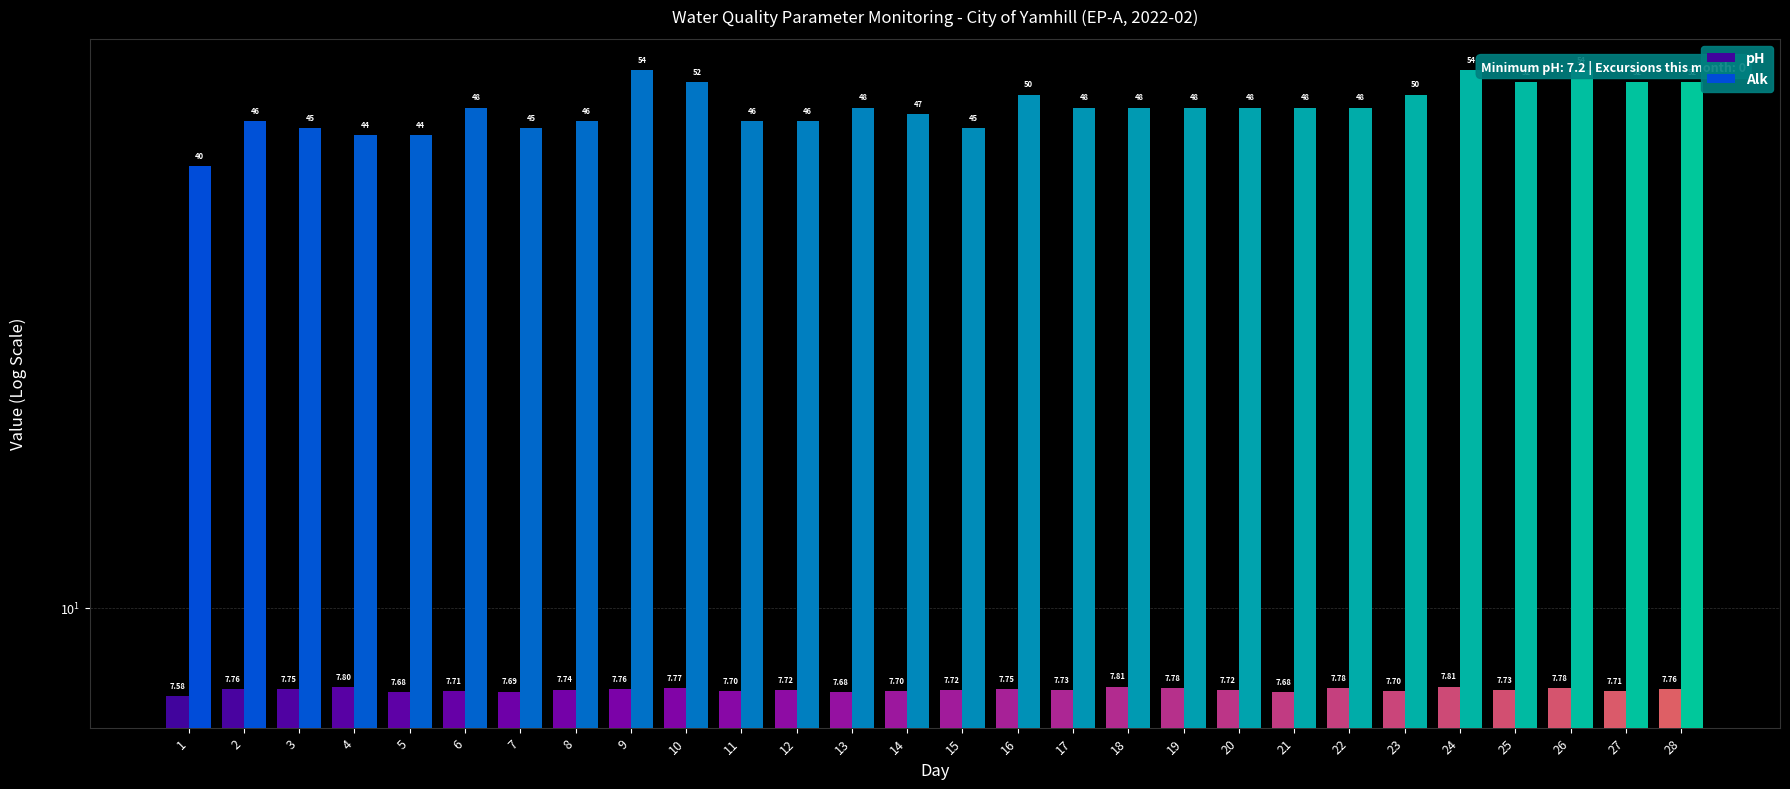

Reading right to left, transcribe all the data shown in this chart.

pH: 7.8	7.7	7.8	7.7	7.8	7.7	7.8	7.7	7.7	7.8	7.8	7.7	7.8	7.7	7.7	7.7	7.7	7.7	7.8	7.8	7.7	7.7	7.7	7.7	7.8	7.8	7.8	7.6
Alk: 52.0	52.0	54.0	52.0	54.0	50.0	48.0	48.0	48.0	48.0	48.0	48.0	50.0	45.0	47.0	48.0	46.0	46.0	52.0	54.0	46.0	45.0	48.0	44.0	44.0	45.0	46.0	40.0